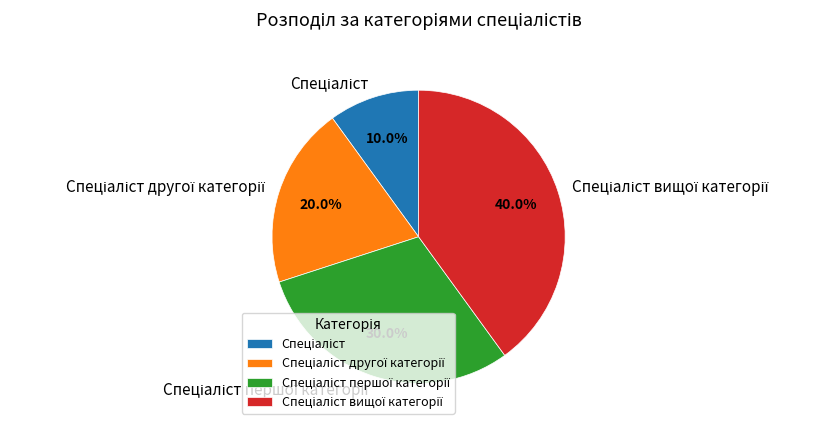

Is there any slice that represents more than half of the pie?

No